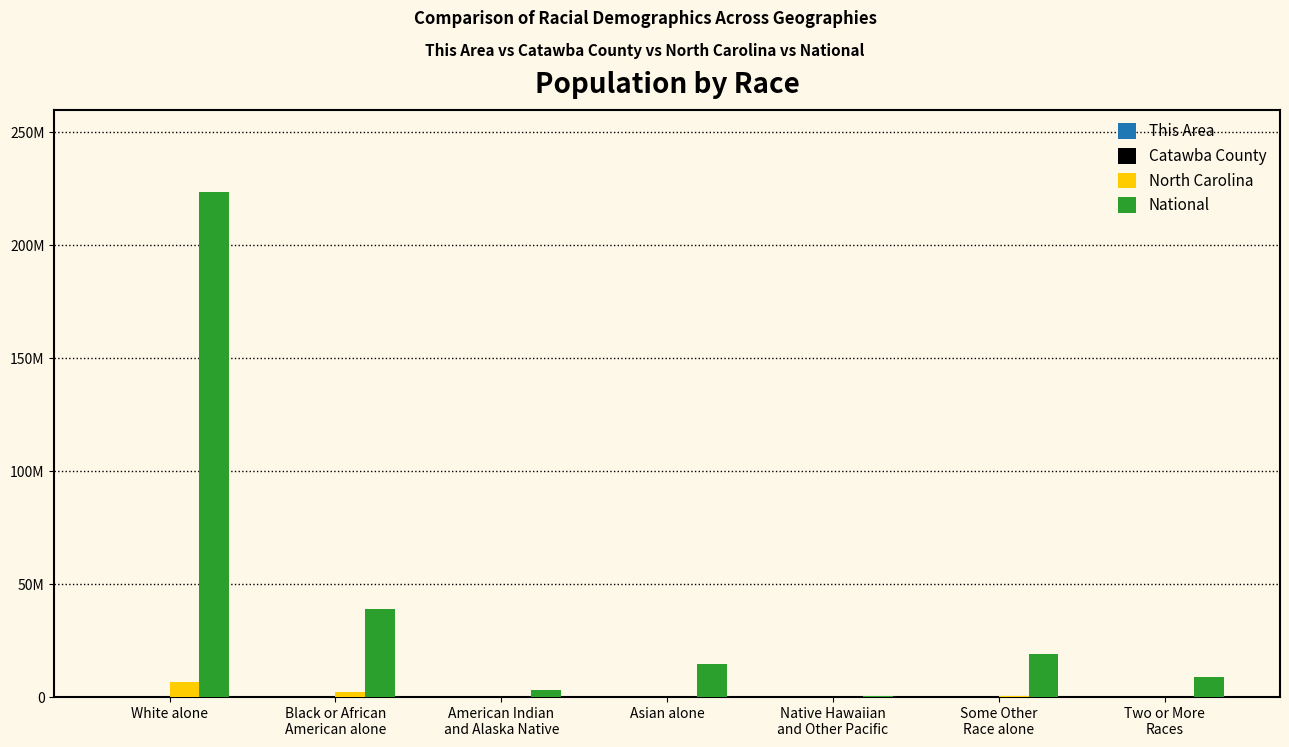

What is the value of the National bar at the 3rd from the left?

2932248